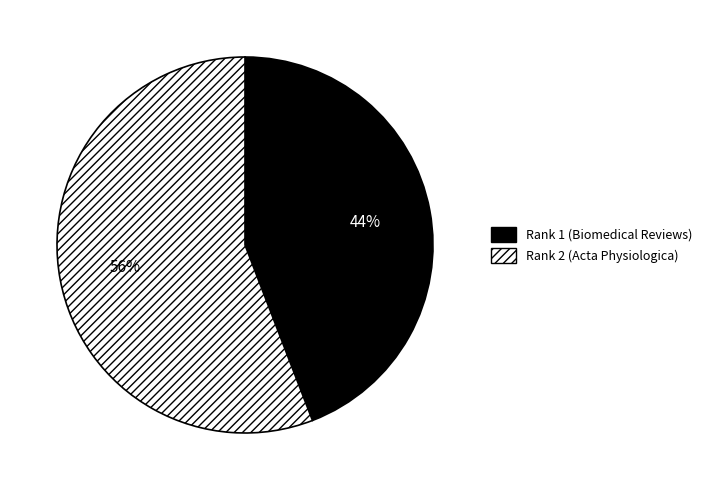

To the nearest percent, what is the difference between the Rank 2 (Acta Physiologica) and Rank 1 (Biomedical Reviews) slice percentages?

12%